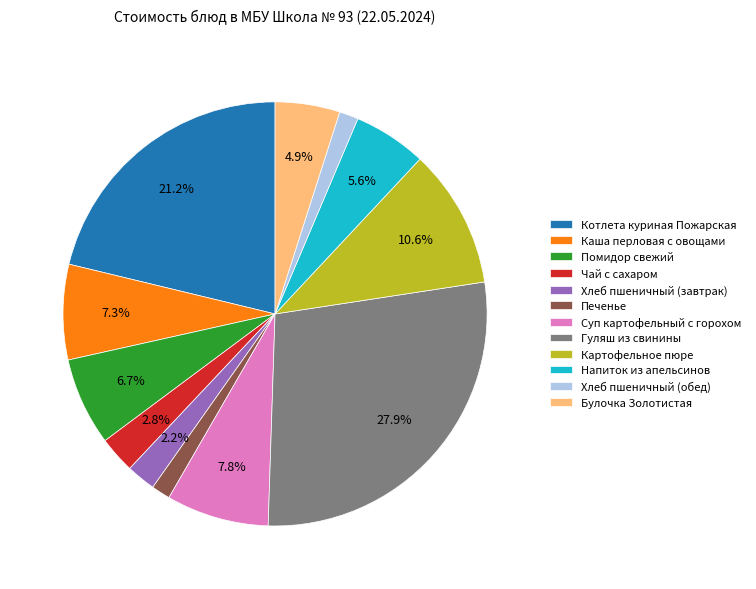

How many segments does this pie chart have?

12